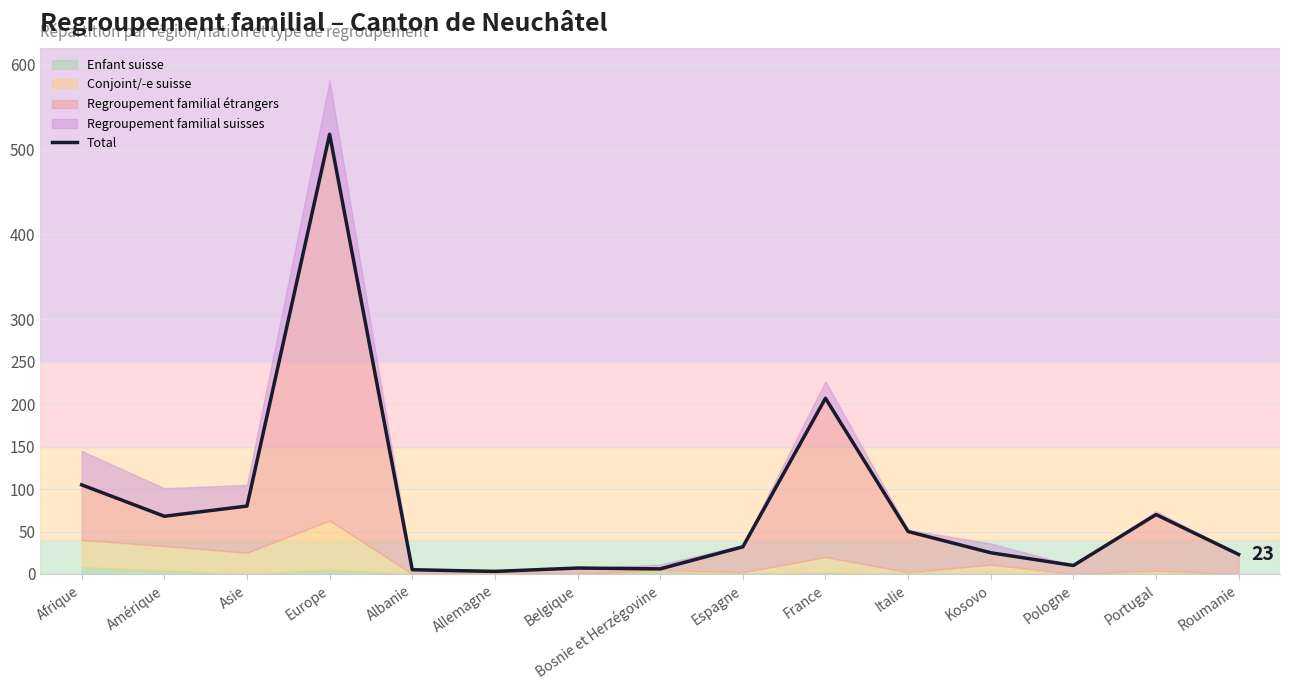

True or false: there are more than 1 points higher than both neighbors.

True